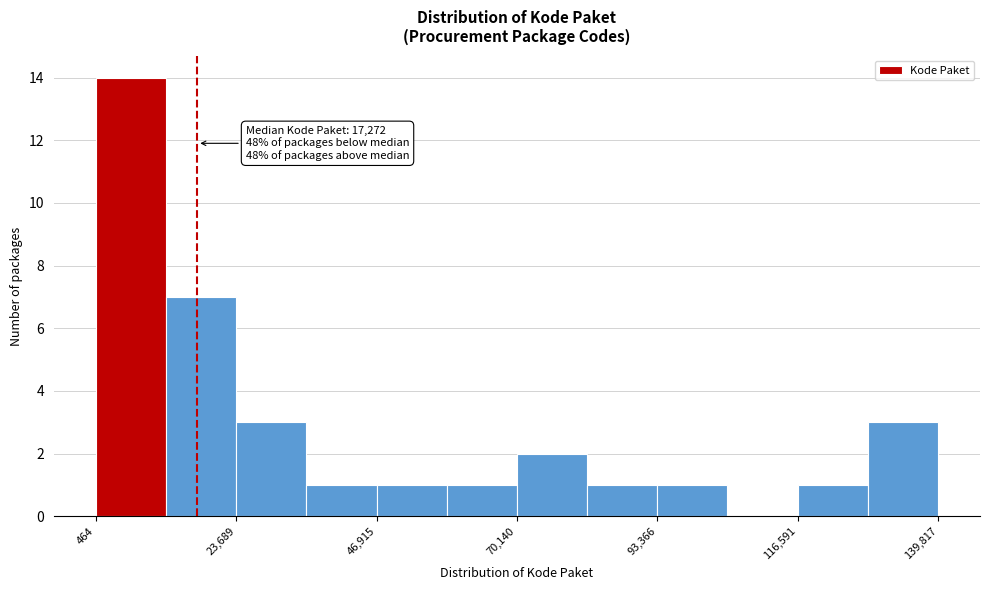

Read against the x-axis, roughly where is the centre of the tallest bar?

5000